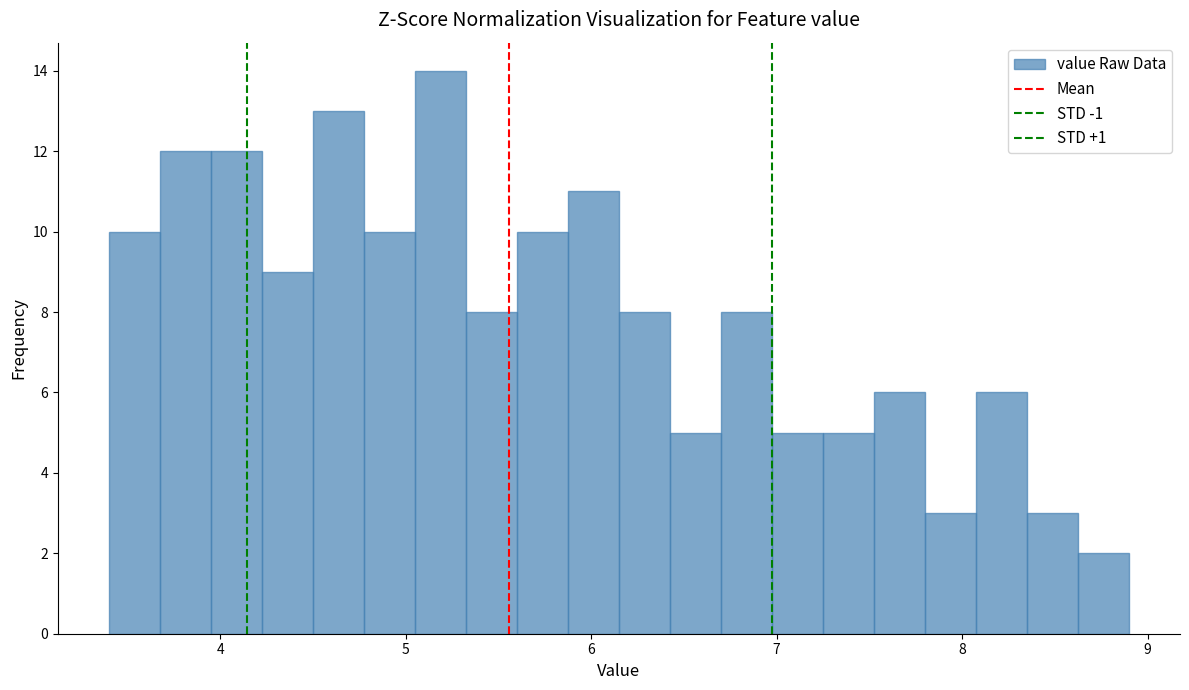

Read against the x-axis, roughly where is the centre of the tallest bar?

5.2